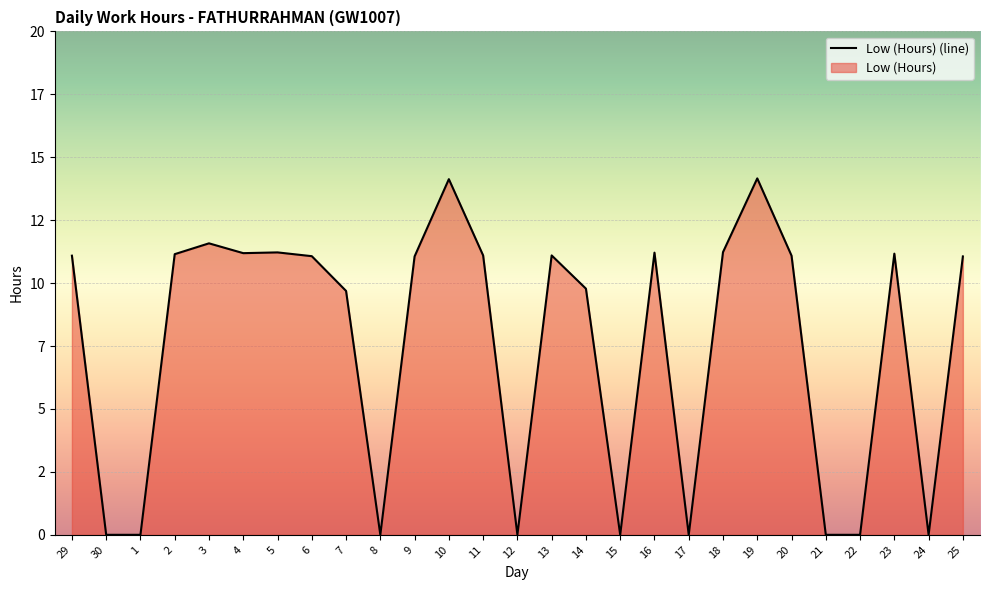

True or false: the data shows 3.1 at 10.

False